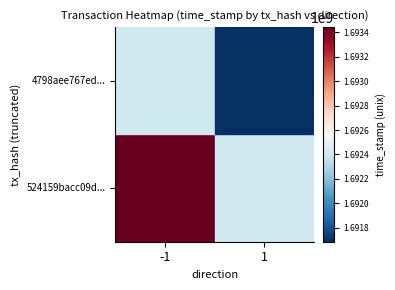

The value of 4798aee767ed... at 1 is 1691685195.0. True or false?

True